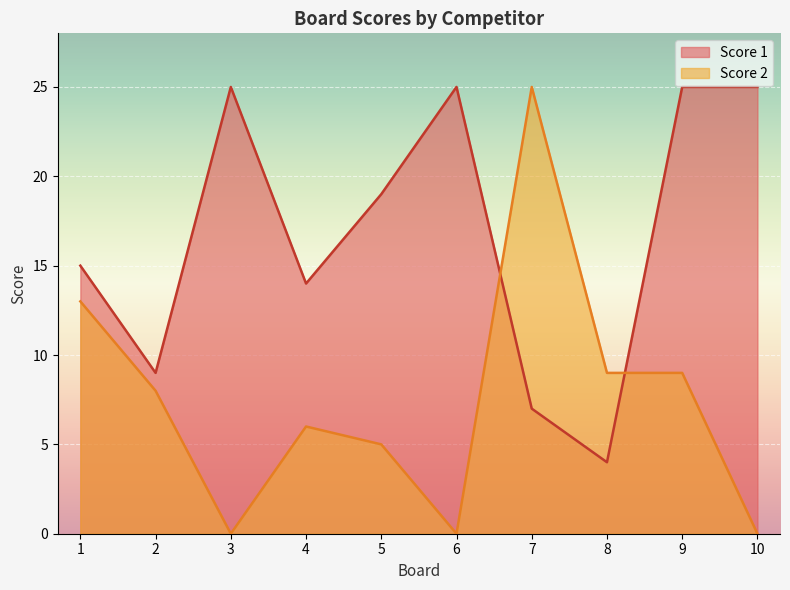

Reading right to left, extract all data points from this chart.

Score 1: 25	25	4	7	25	19	14	25	9	15
Score 2: 0	9	9	25	0	5	6	0	8	13